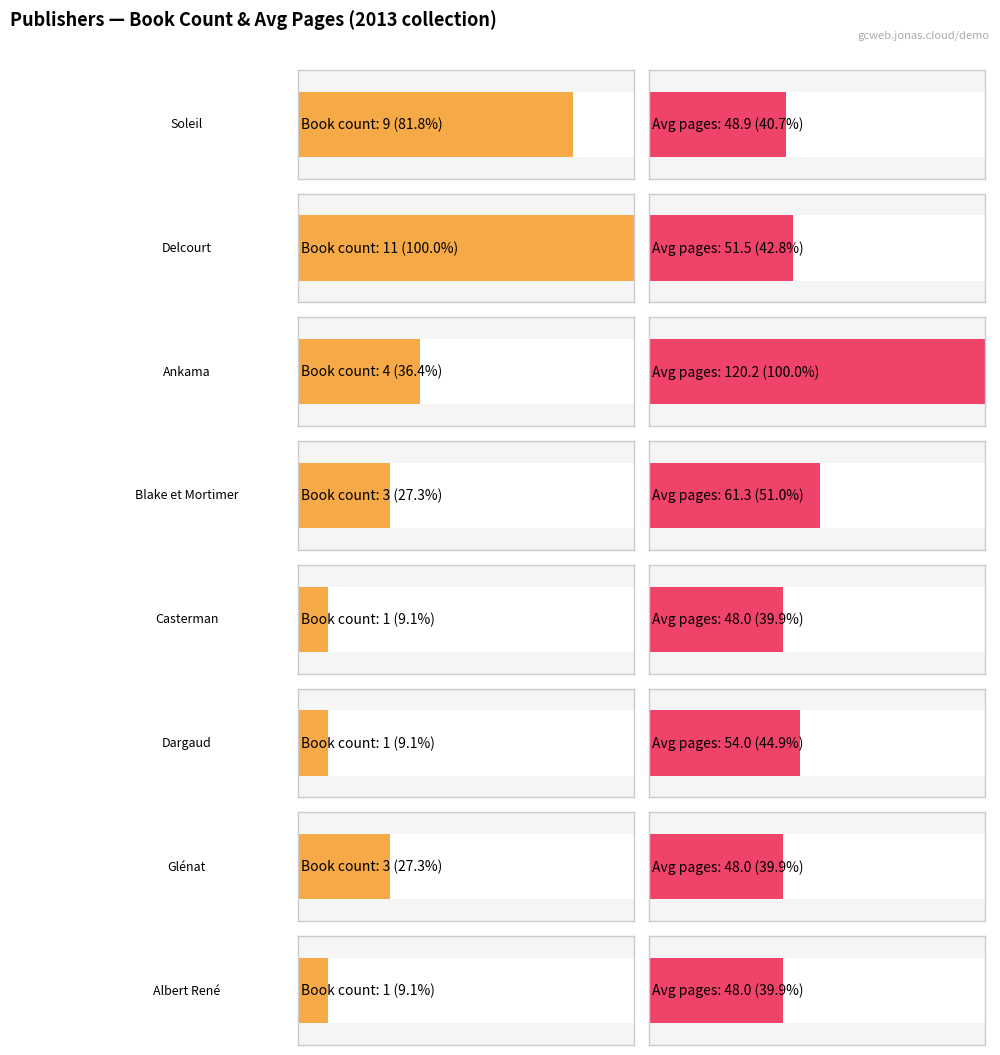

What is the label of the 2nd bar from the right?

Ankama